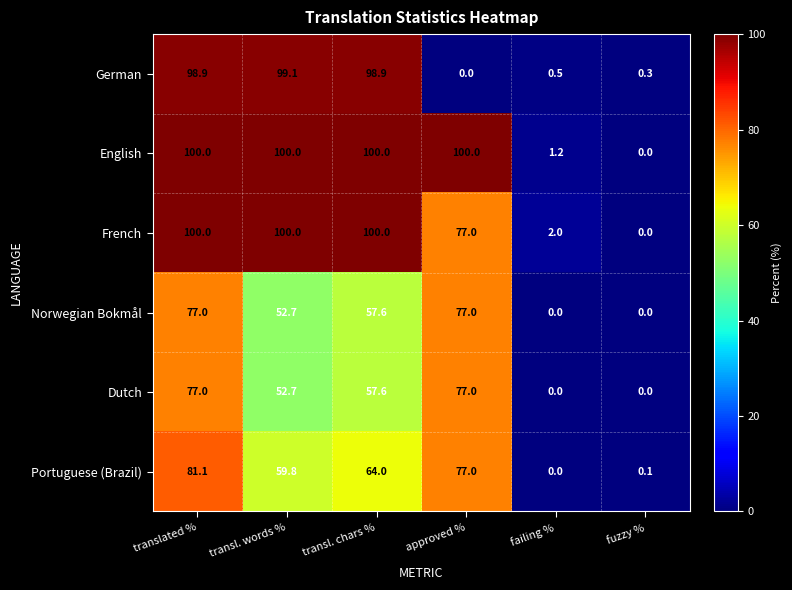

True or false: French has a value of 37.6 at translated %.

False